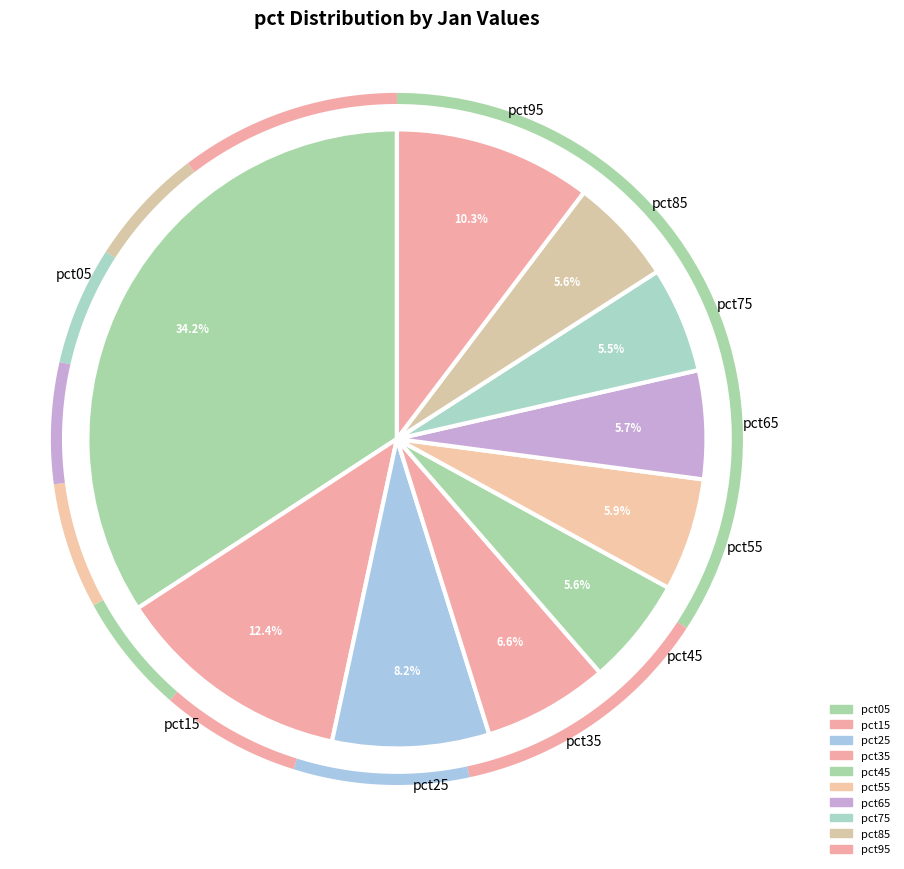

What percentage do pct95 and pct85 together represent?

15.9%